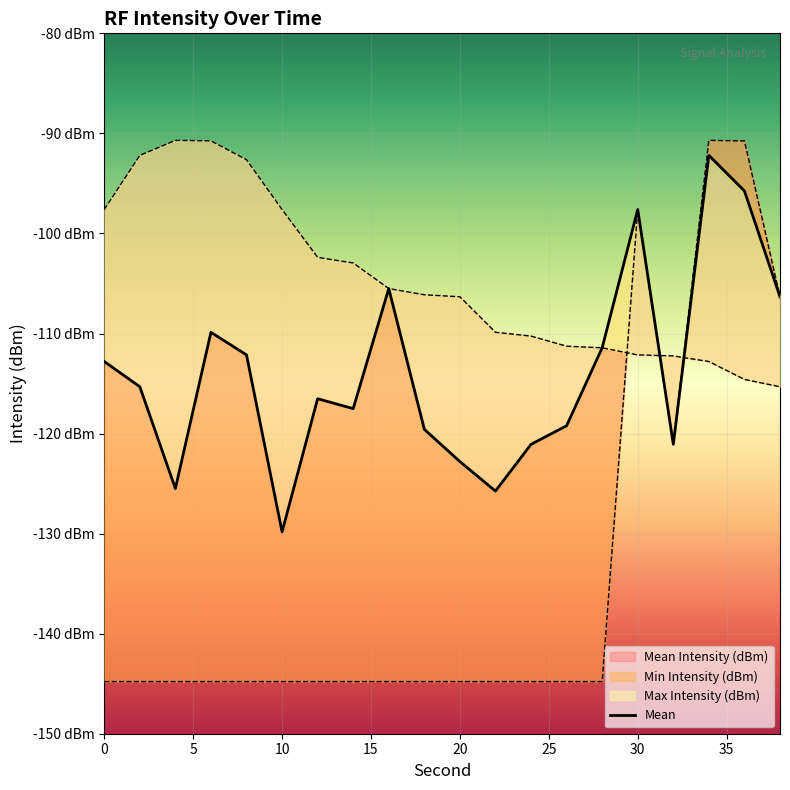

Reading left to right, transcribe all the data shown in this chart.

Mean Intensity (dBm): -112.8	-115.3	-125.5	-109.9	-112.1	-129.8	-116.5	-117.5	-105.5	-119.6	-122.8	-125.8	-121.1	-119.2	-111.4	-97.6	-121.1	-92.2	-95.8	-106.3
Min Intensity (dBm): -144.8	-144.8	-144.8	-144.8	-144.8	-144.8	-144.8	-144.8	-144.8	-144.8	-144.8	-144.8	-144.8	-144.8	-144.8	-97.6	-121.1	-90.7	-90.8	-106.3
Max Intensity (dBm): -97.6	-92.2	-90.7	-90.8	-92.6	-97.6	-102.4	-103.0	-105.5	-106.1	-106.3	-109.9	-110.3	-111.3	-111.4	-112.1	-112.2	-112.8	-114.6	-115.3